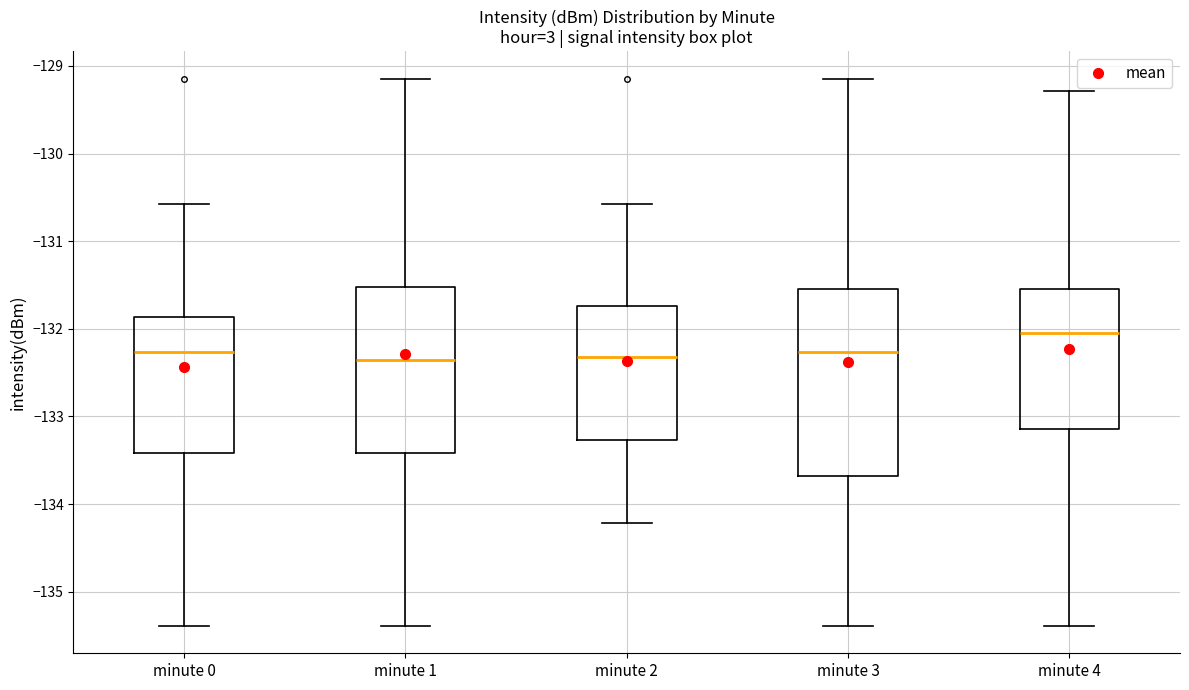

Reading left to right, read every box against the y-axis: the position of its median line, the range the box covers, and the ends of its whiskers. The values are not printed on the chart, so give them approximately, as read against the axis.

minute 0: median -132.3, box -133.4 to -131.9, whiskers -135.4 to -130.6
minute 1: median -132.4, box -133.4 to -131.5, whiskers -135.4 to -129.1
minute 2: median -132.3, box -133.3 to -131.7, whiskers -134.2 to -130.6
minute 3: median -132.3, box -133.7 to -131.5, whiskers -135.4 to -129.1
minute 4: median -132.0, box -133.1 to -131.5, whiskers -135.4 to -129.3